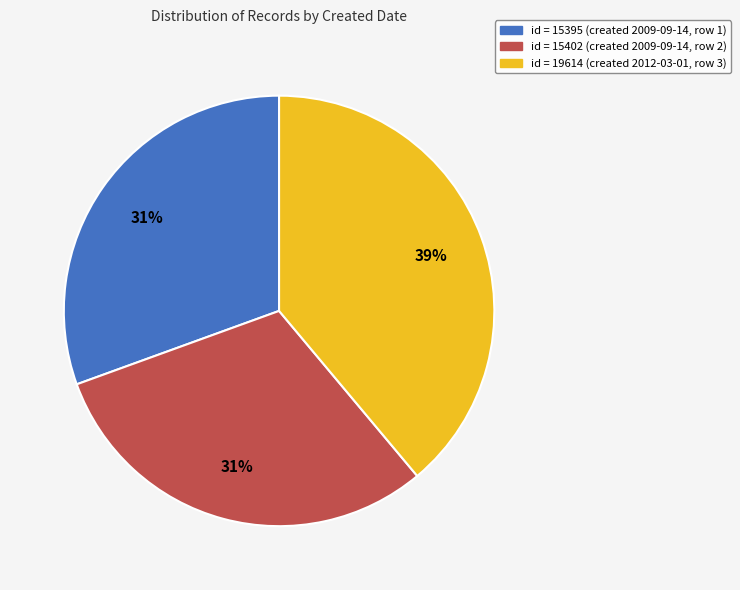

To the nearest percent, what portion does id = 15402 (created 2009-09-14, row 2) represent?

31%